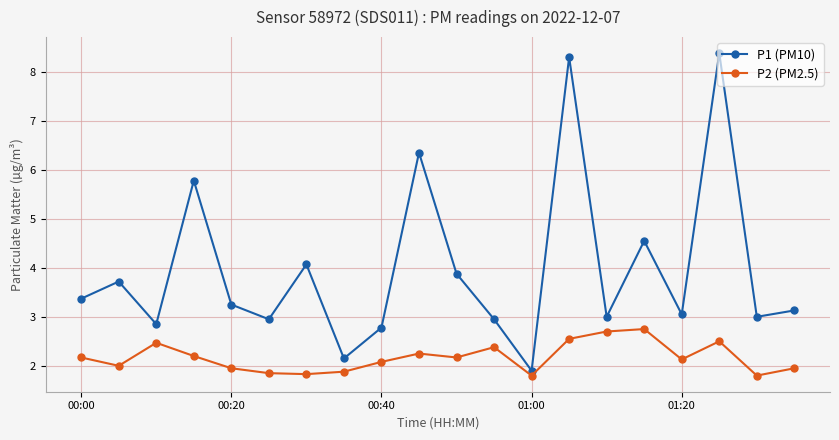

What is the maximum value for P2 (PM2.5)?

2.8